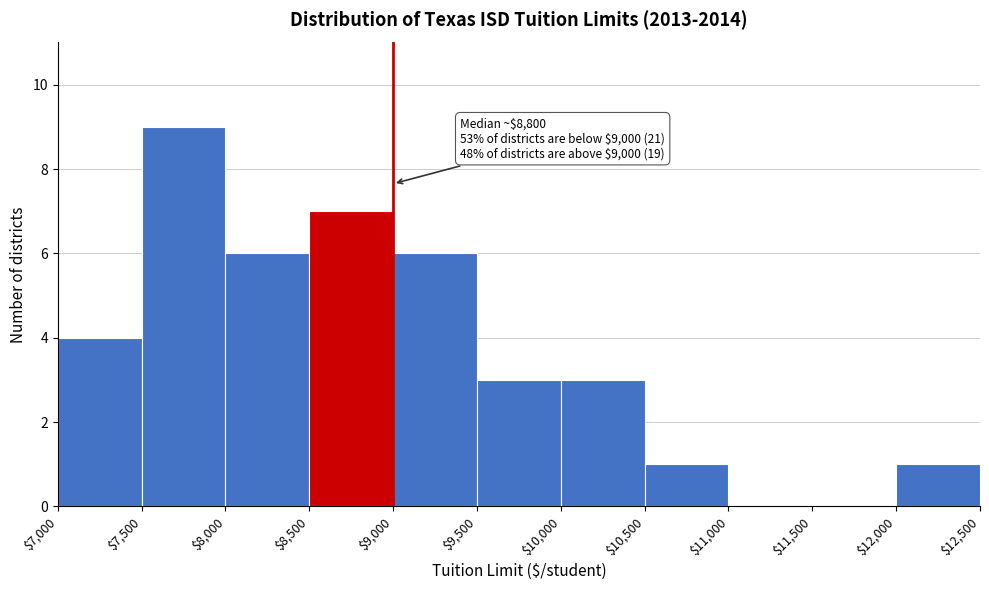

Over which range of the x-axis is the bar tallest?

$7,500 to $8,000